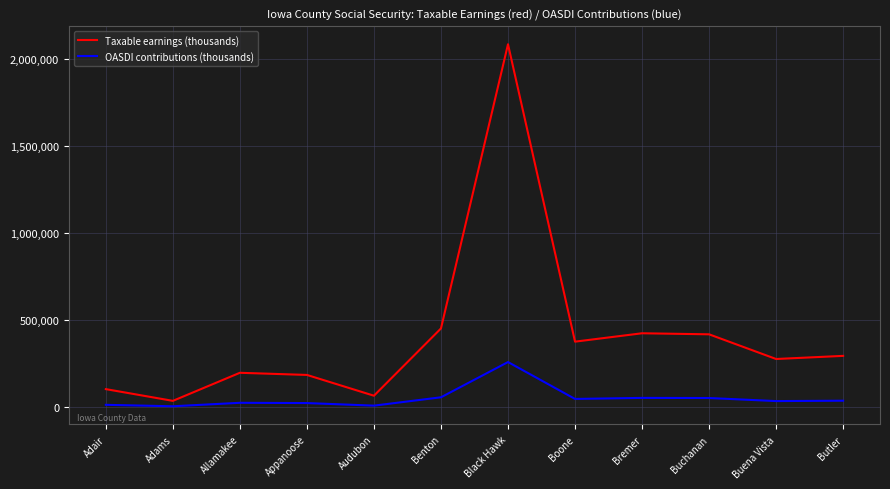

What is the difference between the maximum and minimum values in the OASDI contributions (thousands) series?

253998